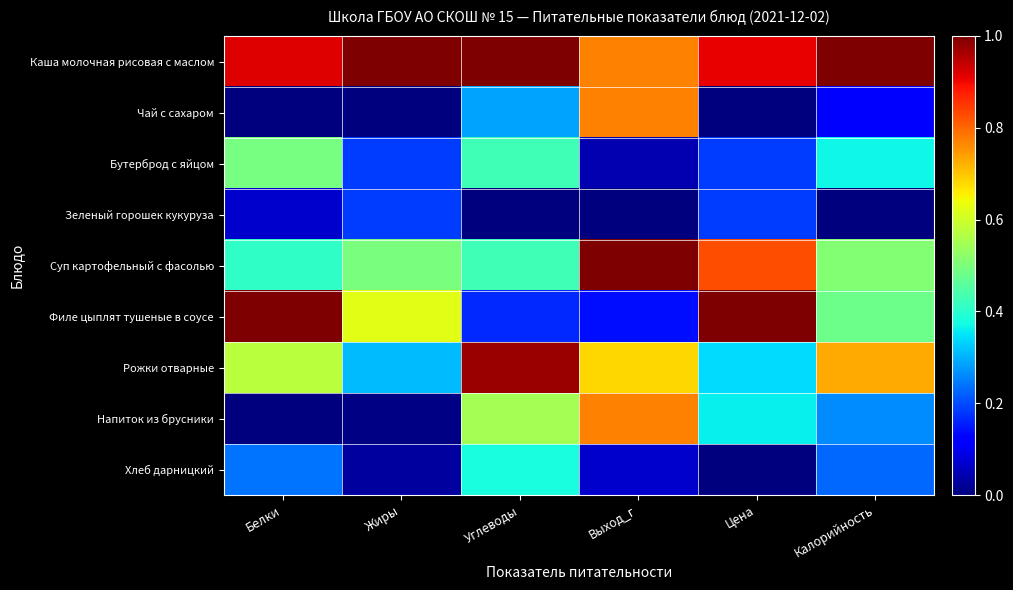

What is the total value across all series at Цена?

3.8